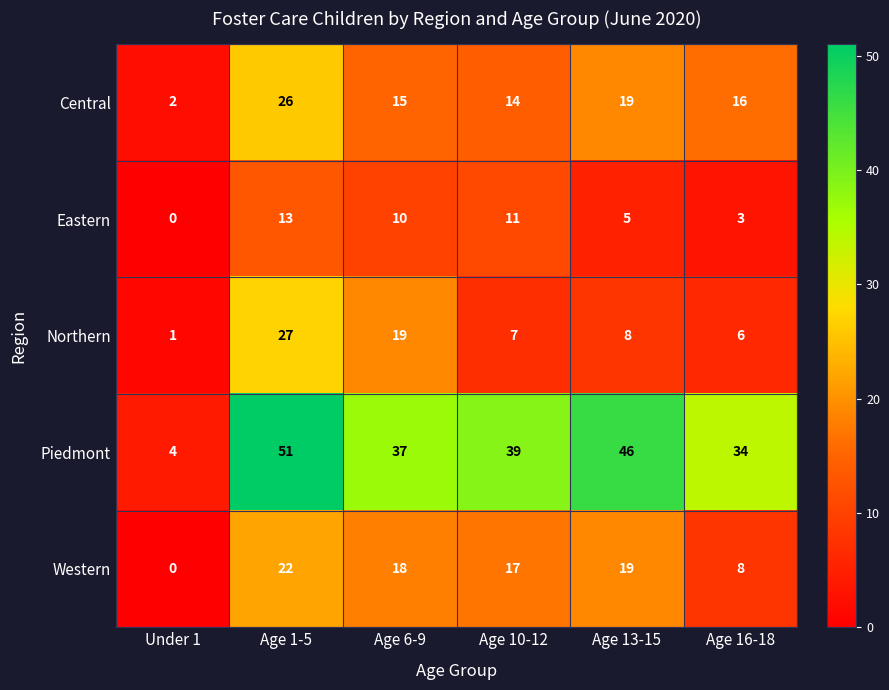

How many distinct data groups are displayed?

5